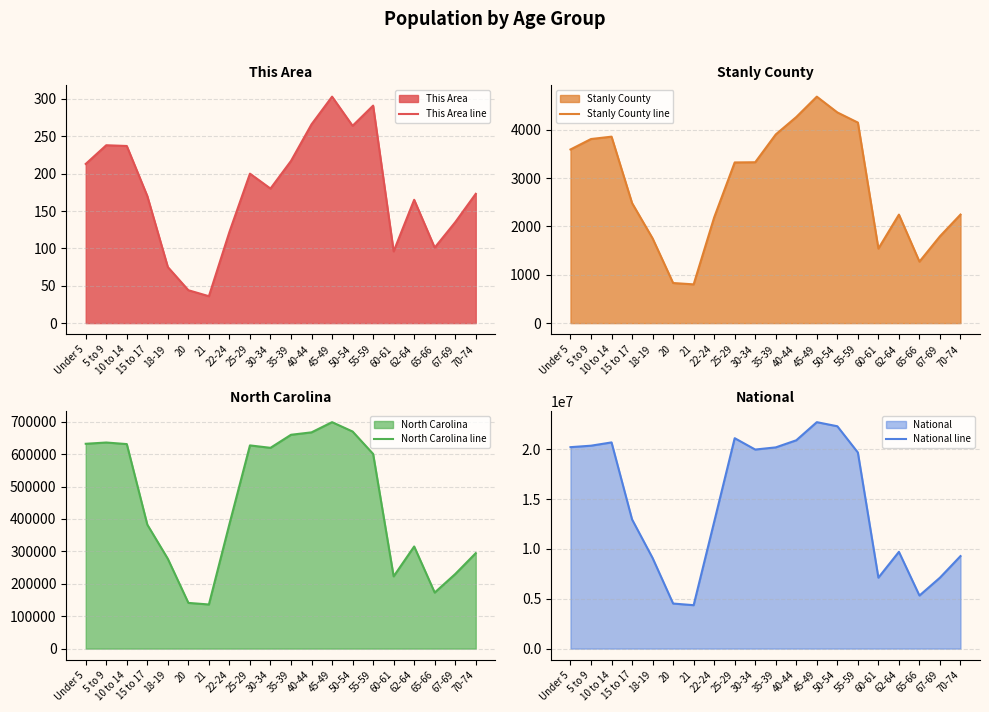

Between 40-44 and 67-69, which series saw the biggest shift?

National line